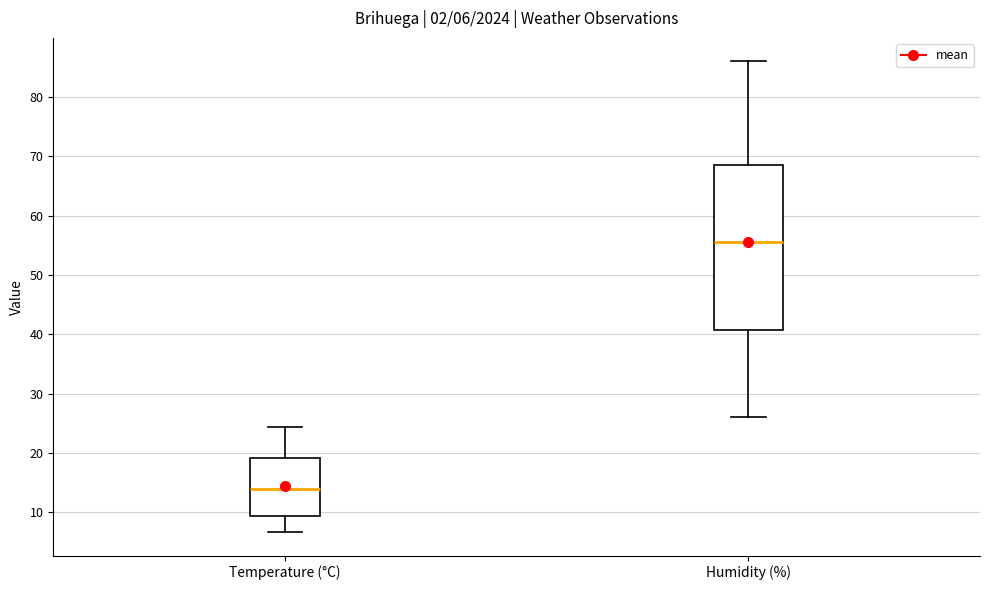

Which box is the tallest, from its lower edge to its upper edge?

Humidity (%)